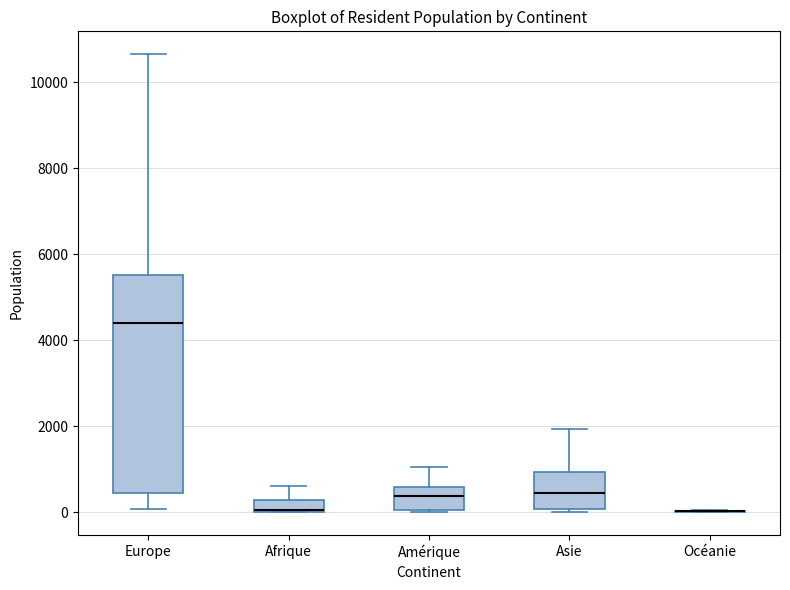

Which box is the tallest, from its lower edge to its upper edge?

Europe